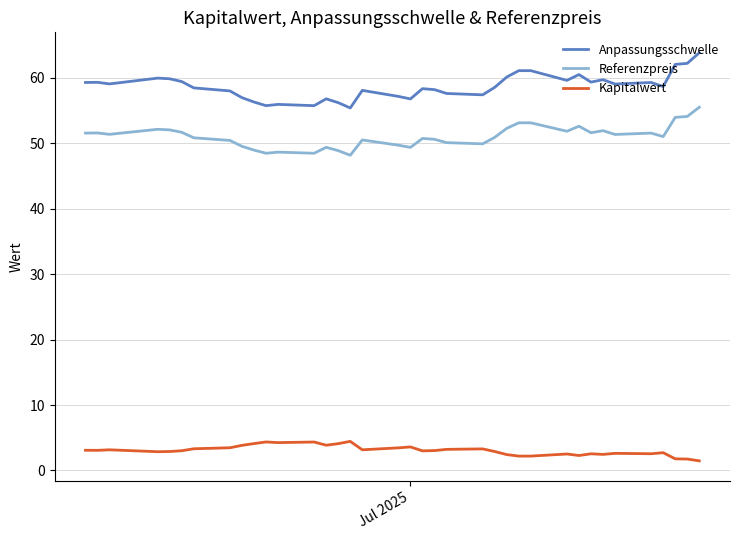

At how many categories does at least one series exceed 25?

37